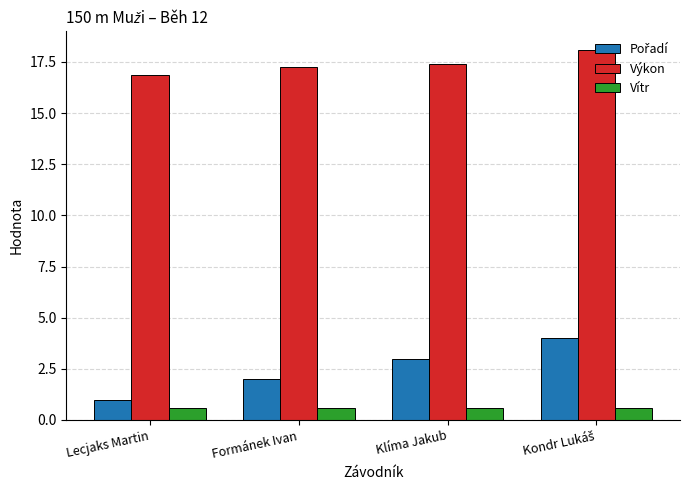

What is the greatest value displayed?

18.1